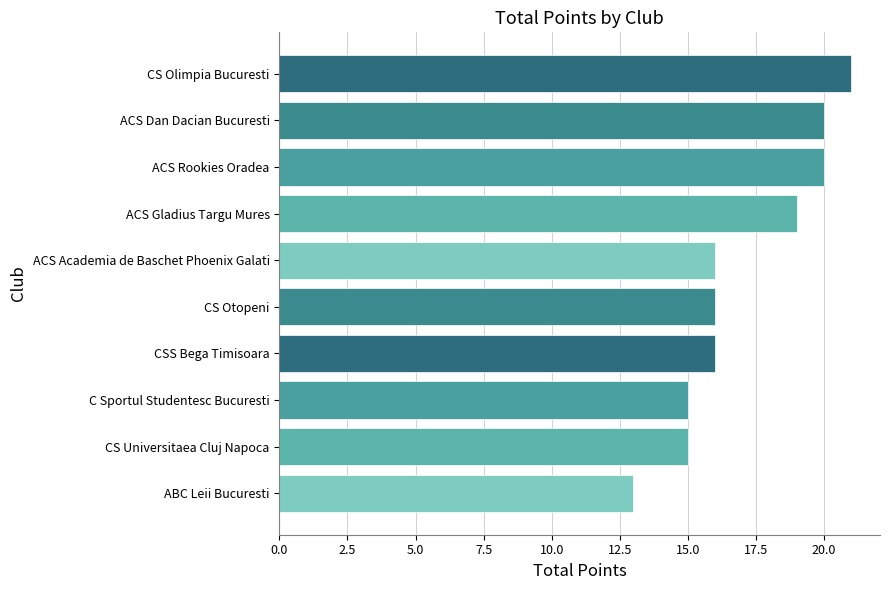

Reading top to bottom, list all the values displayed in this chart.

21	20	20	19	16	16	16	15	15	13